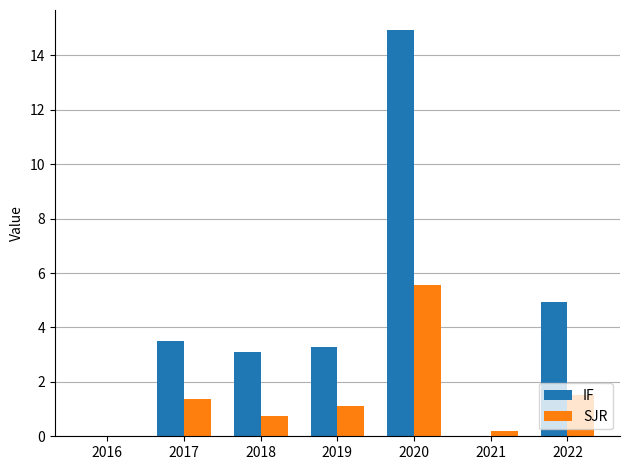

Reading left to right, transcribe all the data shown in this chart.

IF: 0.0	3.5	3.1	3.3	14.9	0.0	4.9
SJR: 0.0	1.4	0.7	1.1	5.6	0.2	1.5